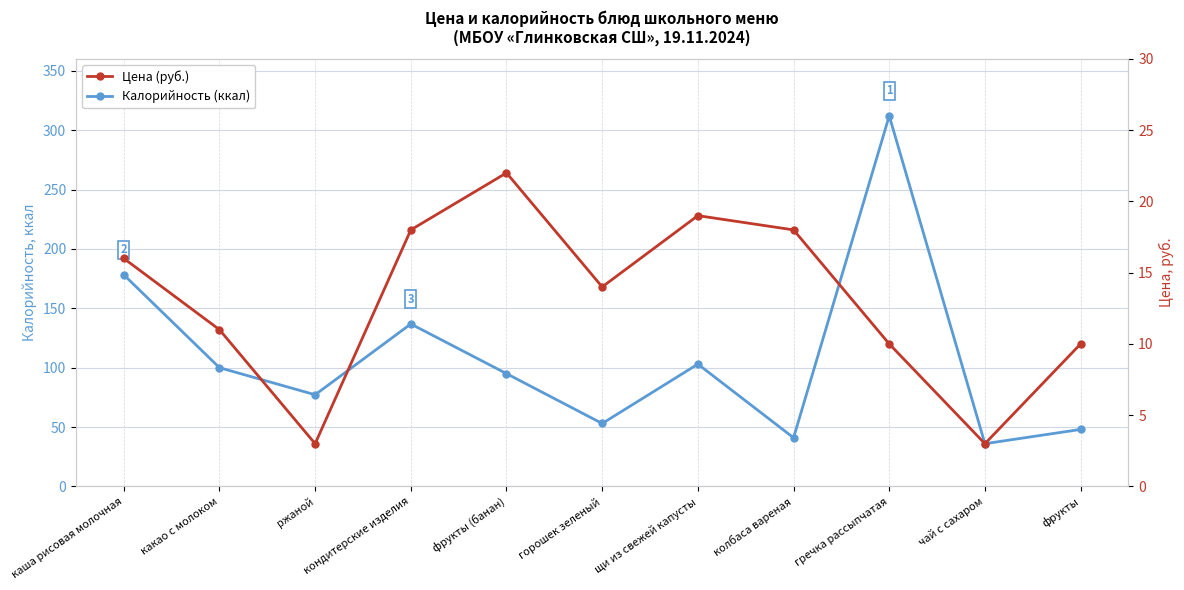

Where is Цена (руб.) nearest to the value 12?

какао с молоком